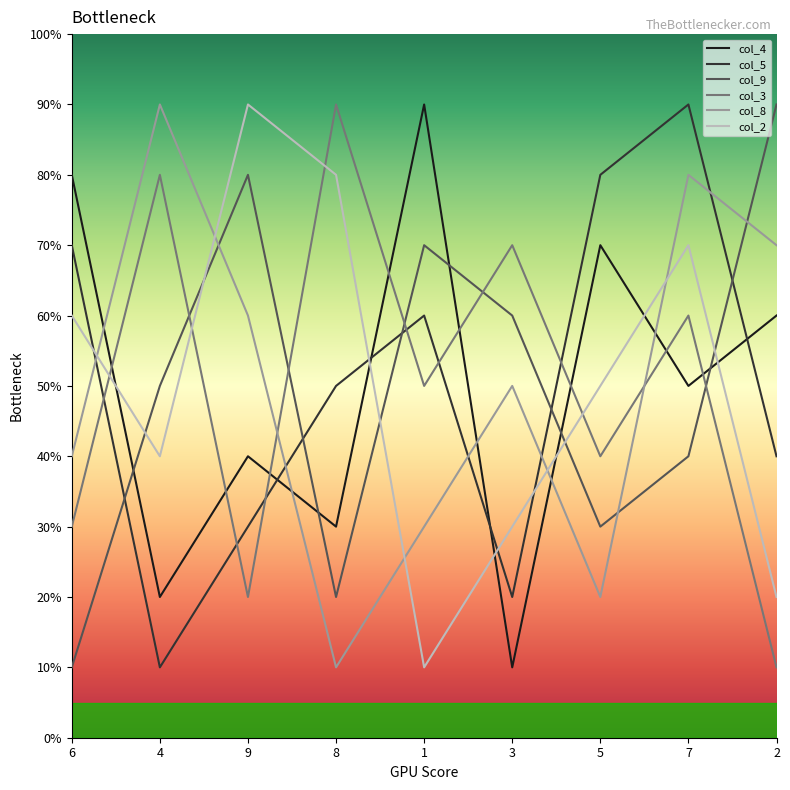

In col_2, how many points are higher than both neighbors (excluding endpoints)?

2